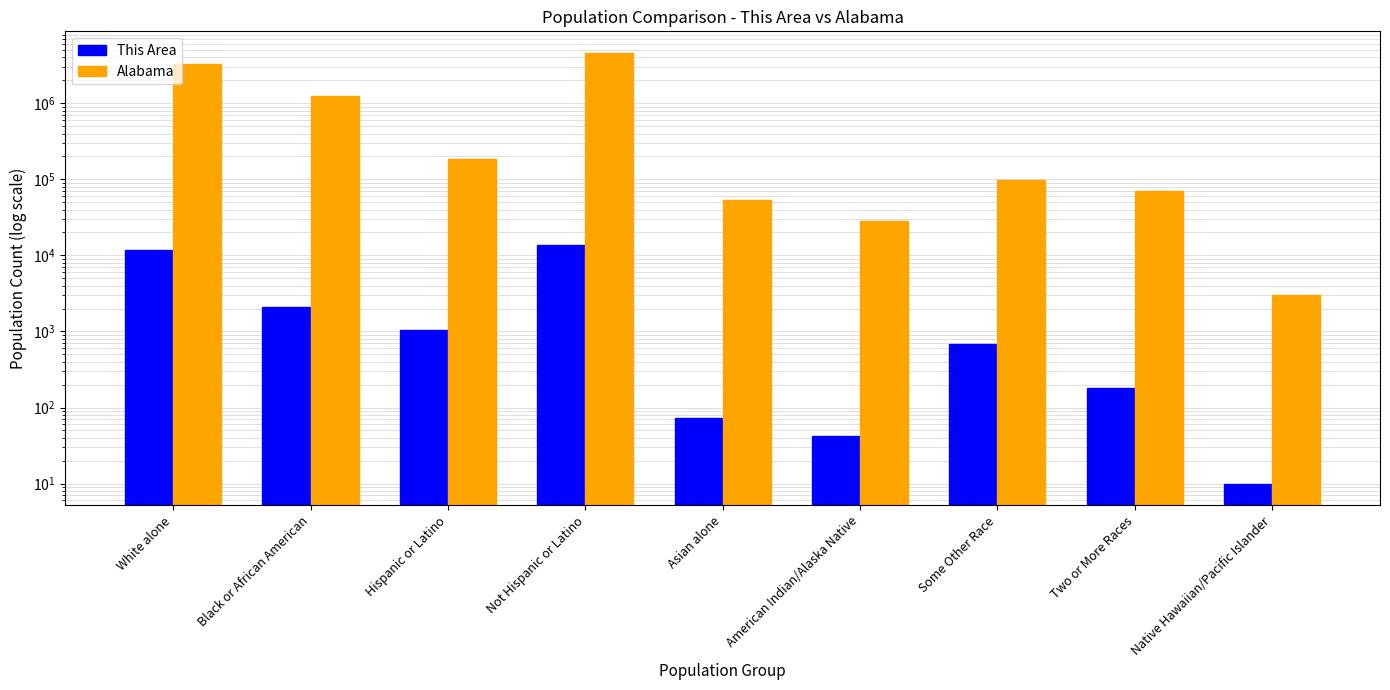

How many bars are there in total?

18